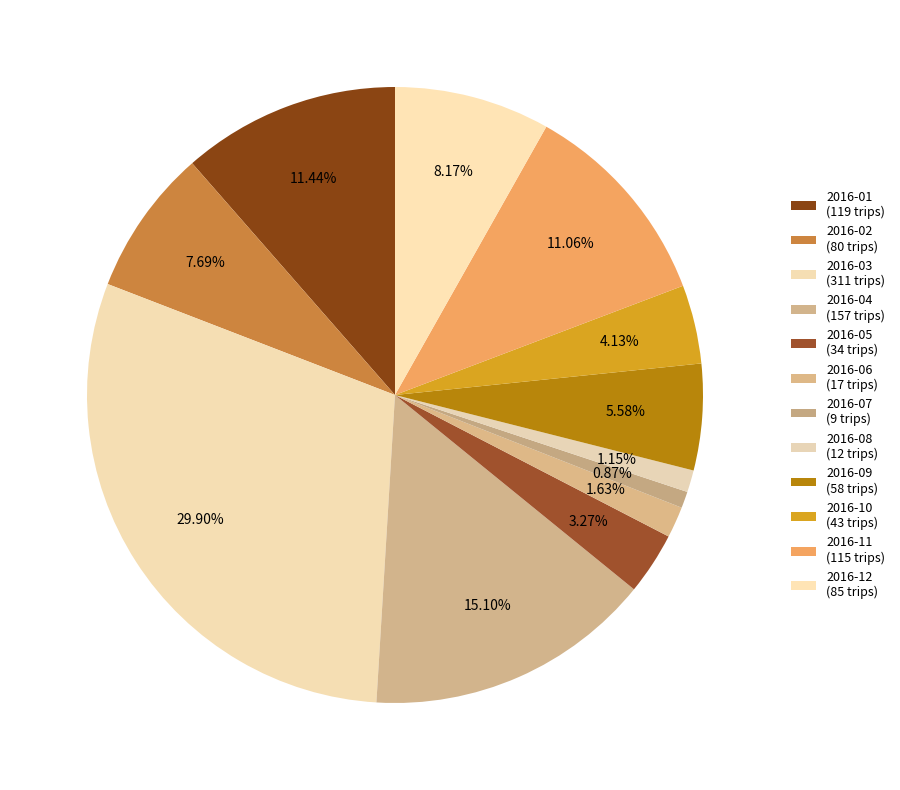

Count the number of slices in the pie.

12